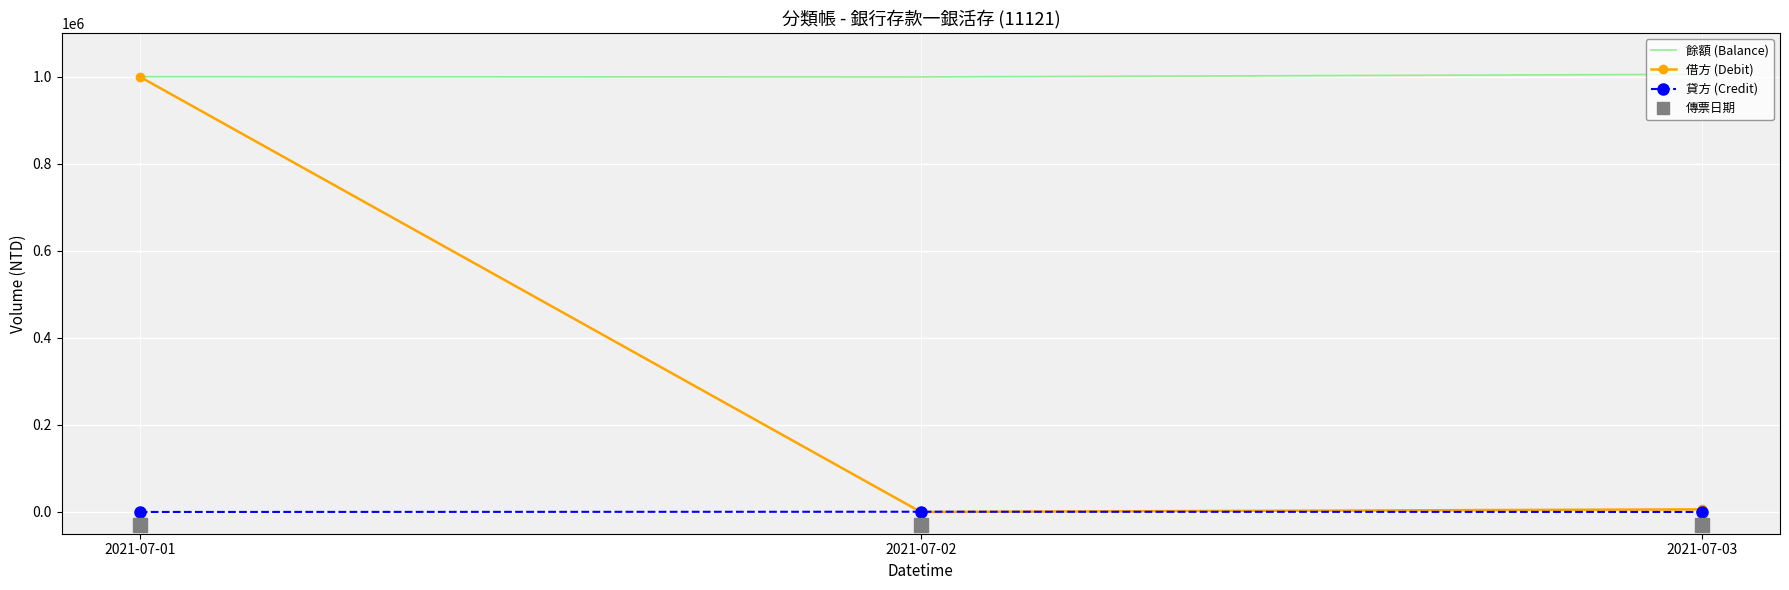

Between 2021-07-01 and 2021-07-03, which series saw the biggest shift?

借方 (Debit)